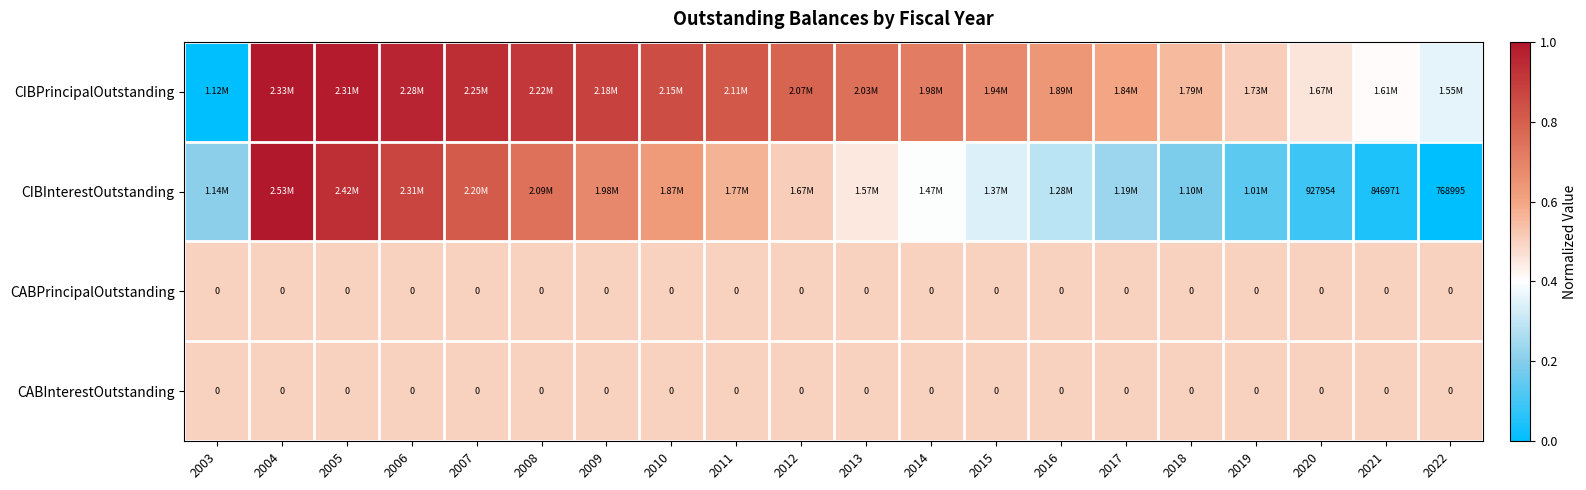

How many distinct data groups are displayed?

4